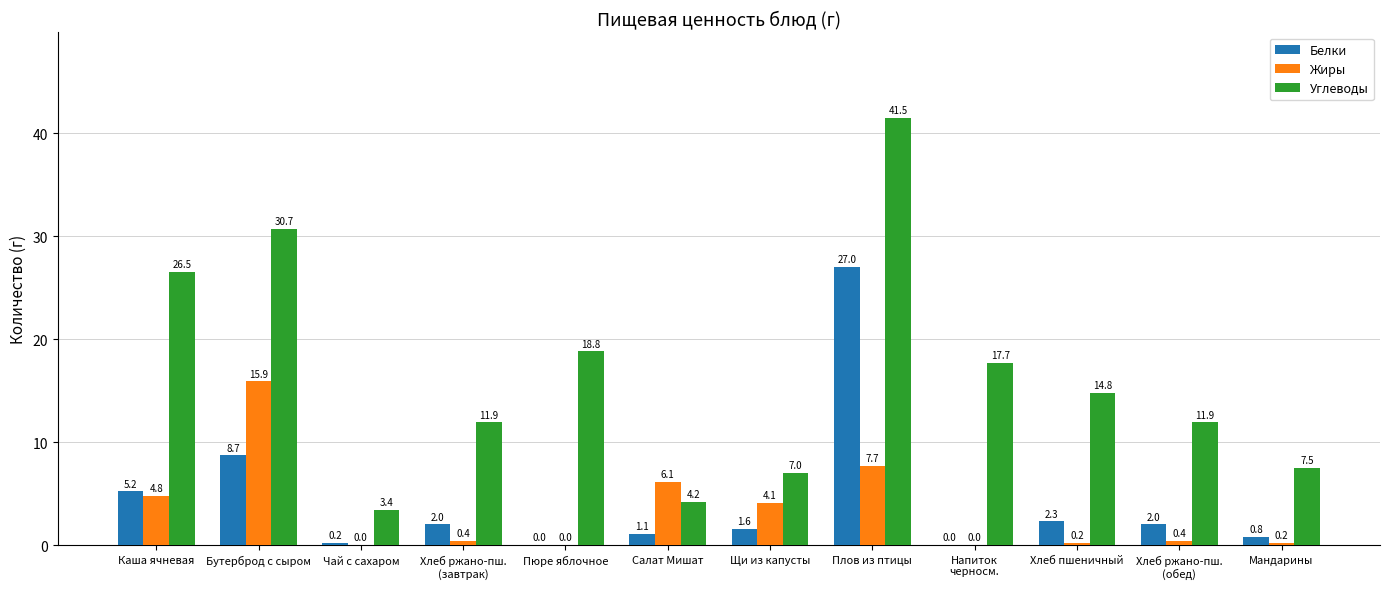

Which series has the largest total across all categories?

Углеводы